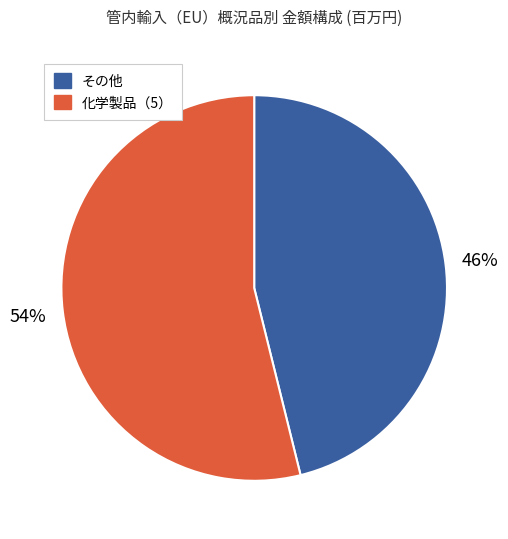

To the nearest percent, what is the average slice percentage?

50%